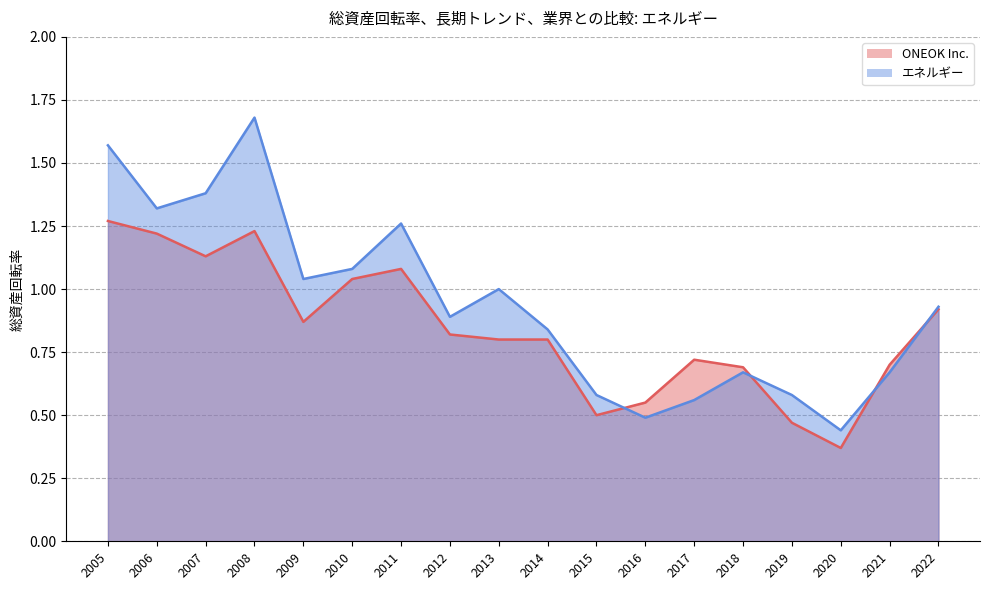

At which category does エネルギー reach its first local peak?

2008